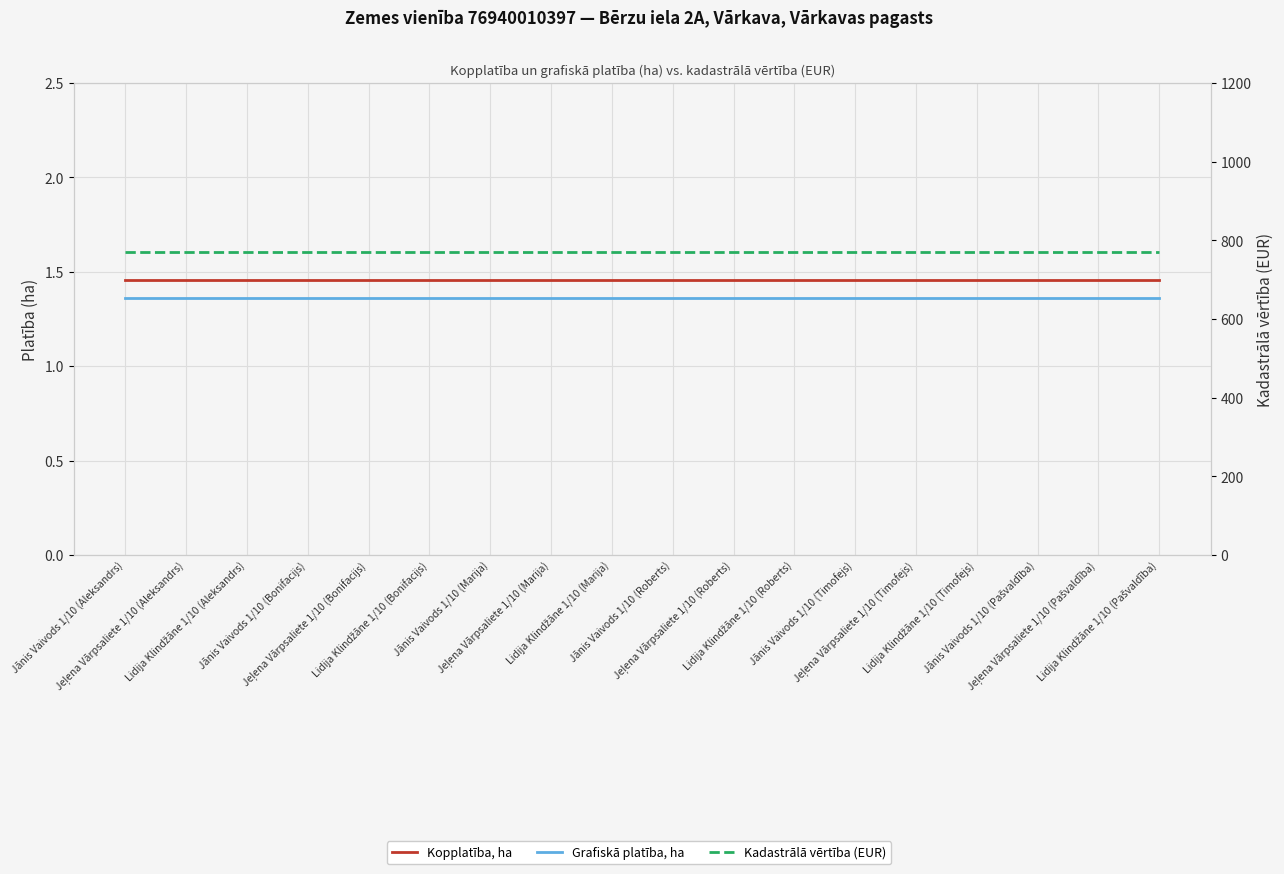

What is the total value across all series at Lidija Klindžāne 1/10 (Roberts)?

773.8